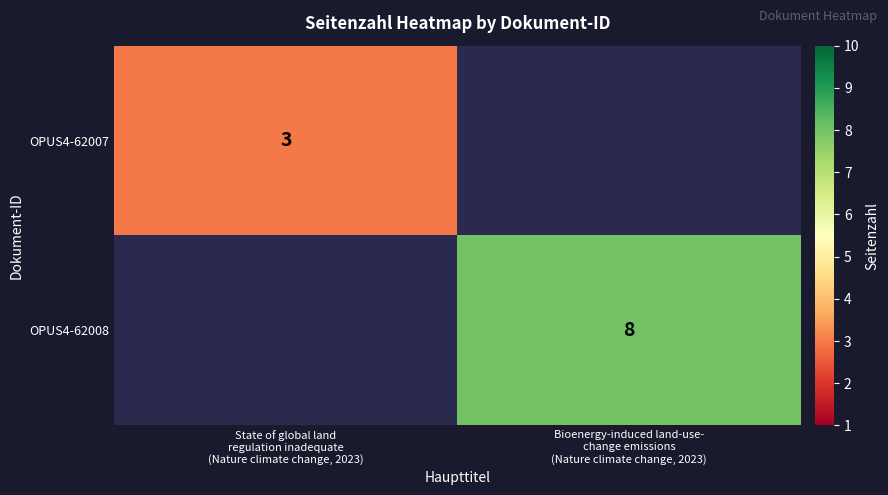

Which category has the highest value across all series?

Bioenergy-induced land-use-
change emissions
(Nature climate change, 2023)